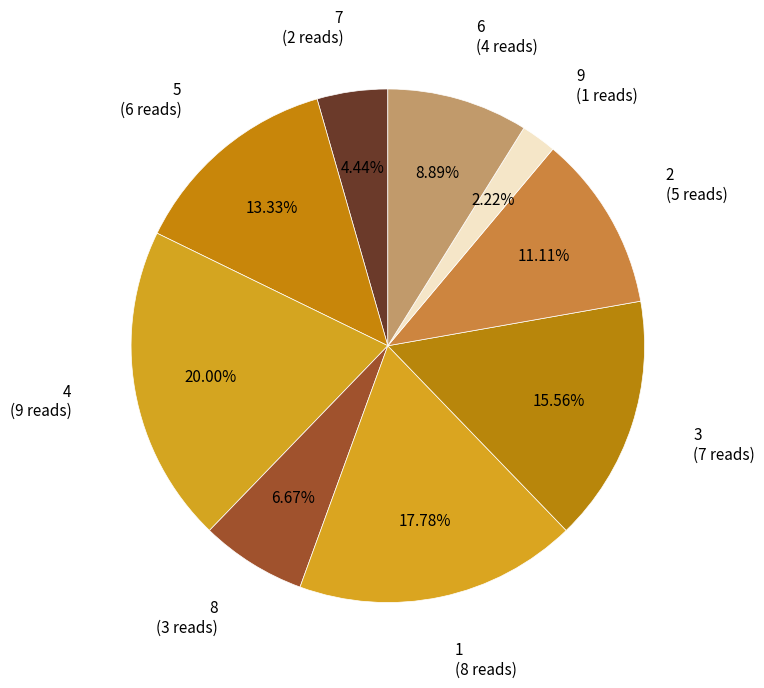

How many segments does this pie chart have?

9